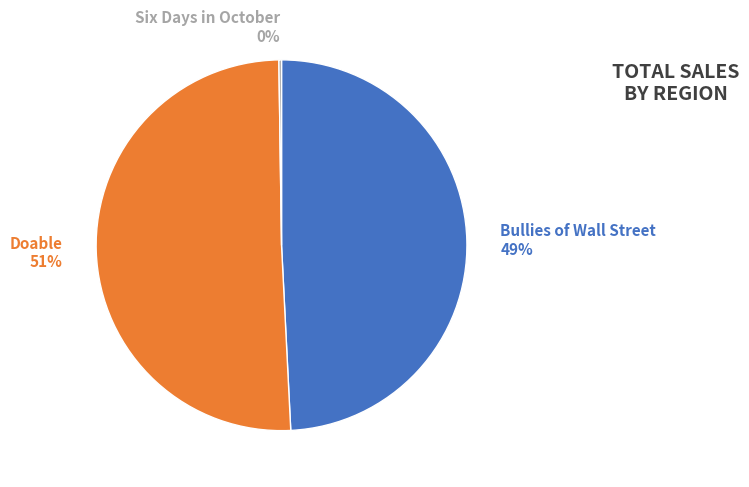

Which slice is the largest?

Doable